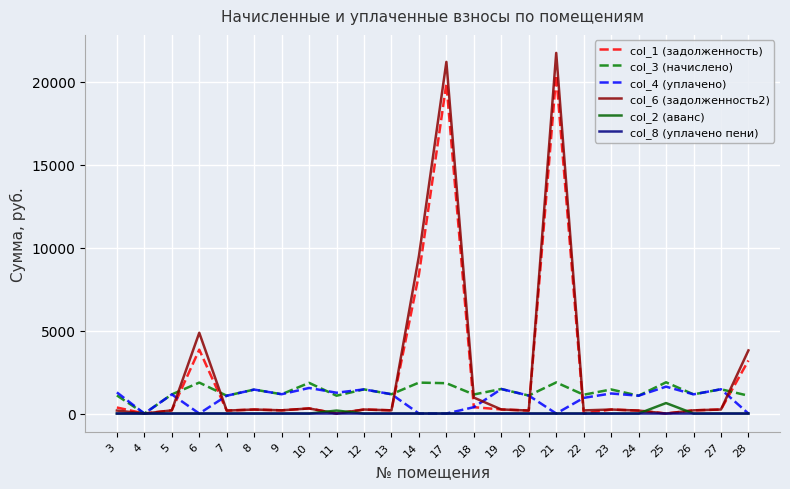

What is the greatest value displayed?

21723.8